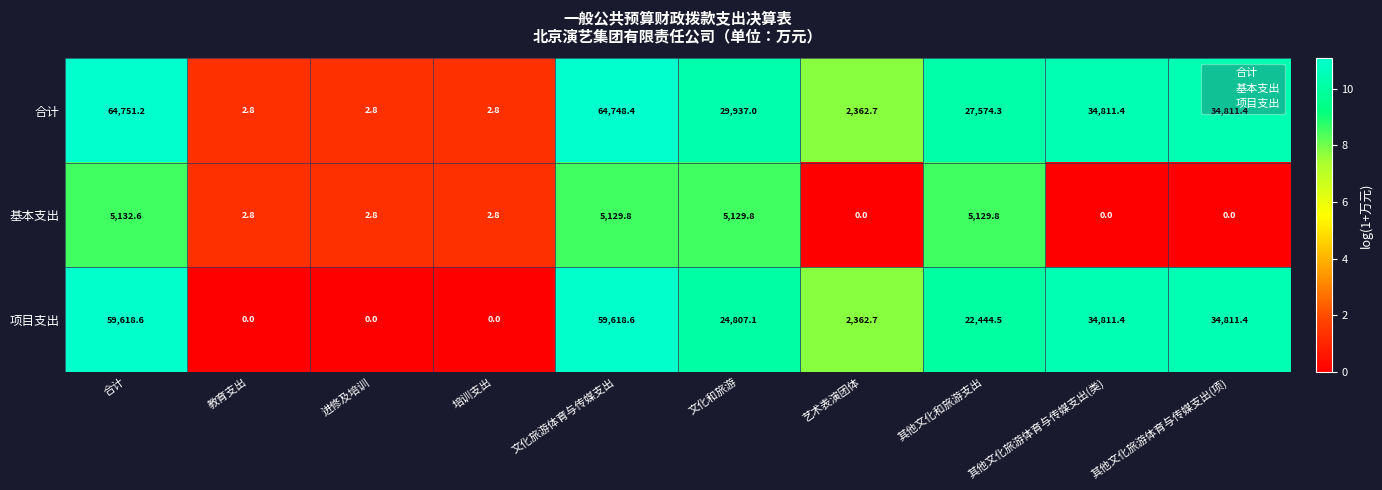

How many categories are shown in the chart?

10